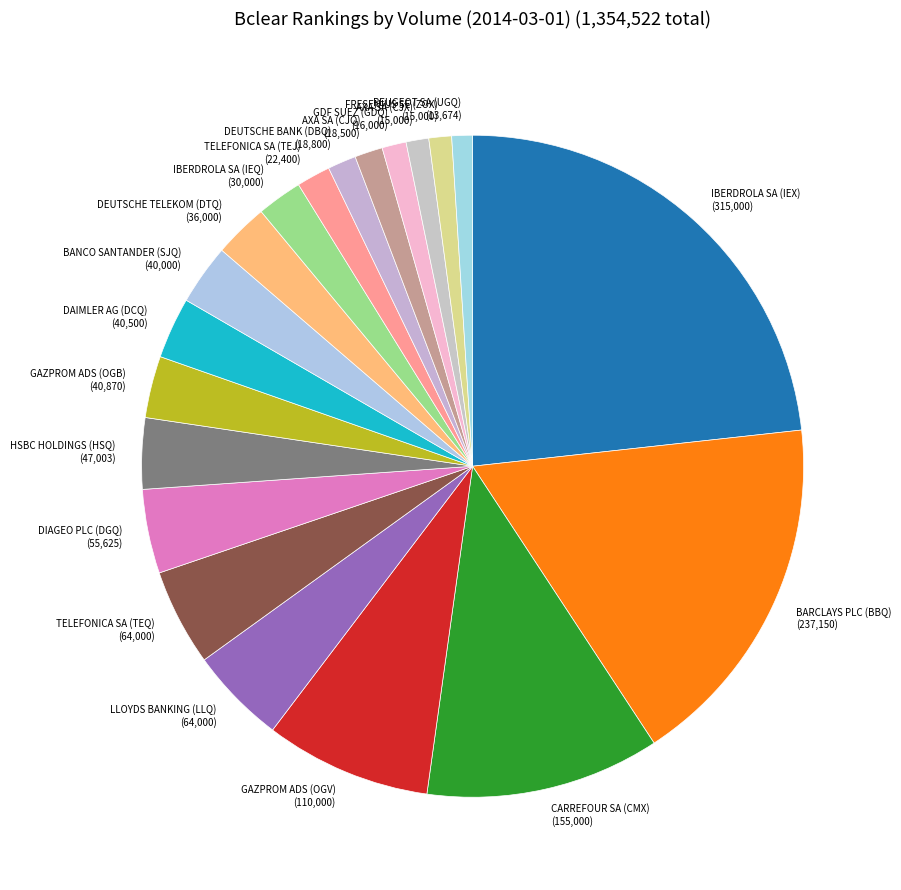

True or false: LLOYDS BANKING (LLQ) accounts for 5% of the total.

True